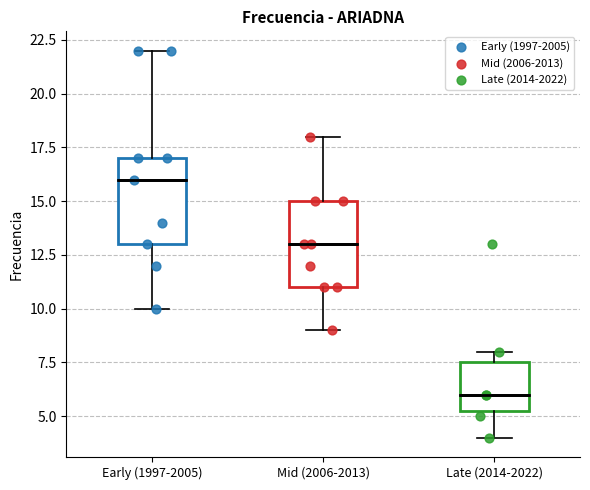

Reading left to right, transcribe this box plot: for each box, give where its median line is, the range the box spans, and where its two whiskers end, as read against the y-axis. The values are not printed on the chart, so give them approximately, as read against the axis.

Early (1997-2005): median 16.0, box 13.0 to 17.0, whiskers 10.0 to 22.0
Mid (2006-2013): median 13.0, box 11.0 to 15.0, whiskers 9.0 to 18.0
Late (2014-2022): median 6.0, box 5.5 to 7.5, whiskers 4.0 to 8.0